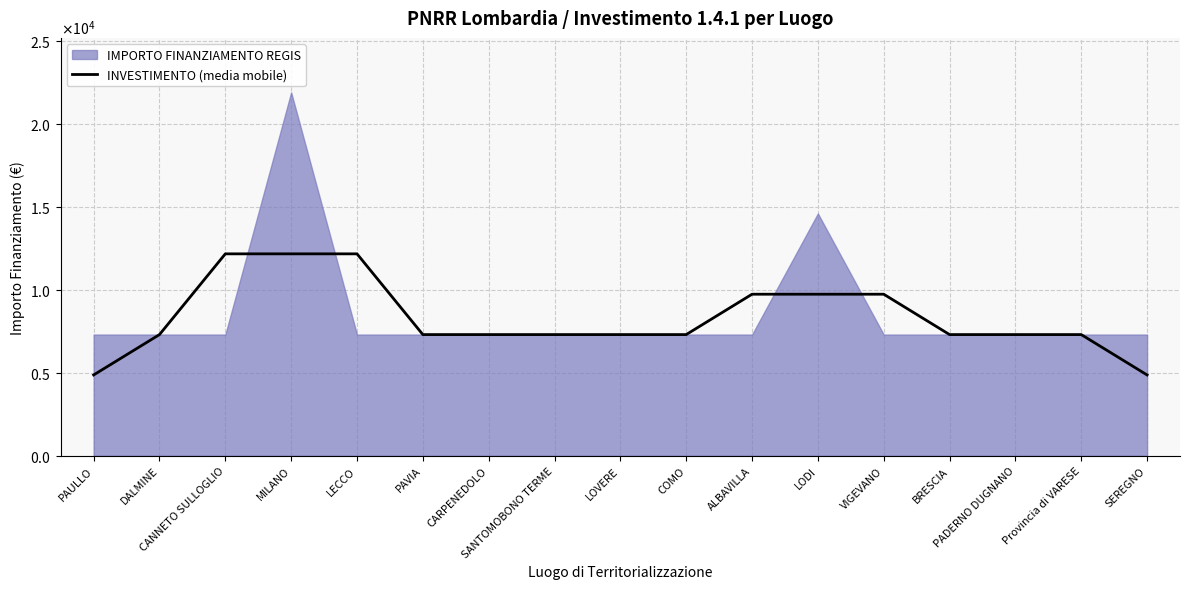

Approximately how many times larger is the value at LOVERE compared to DALMINE?

1.0